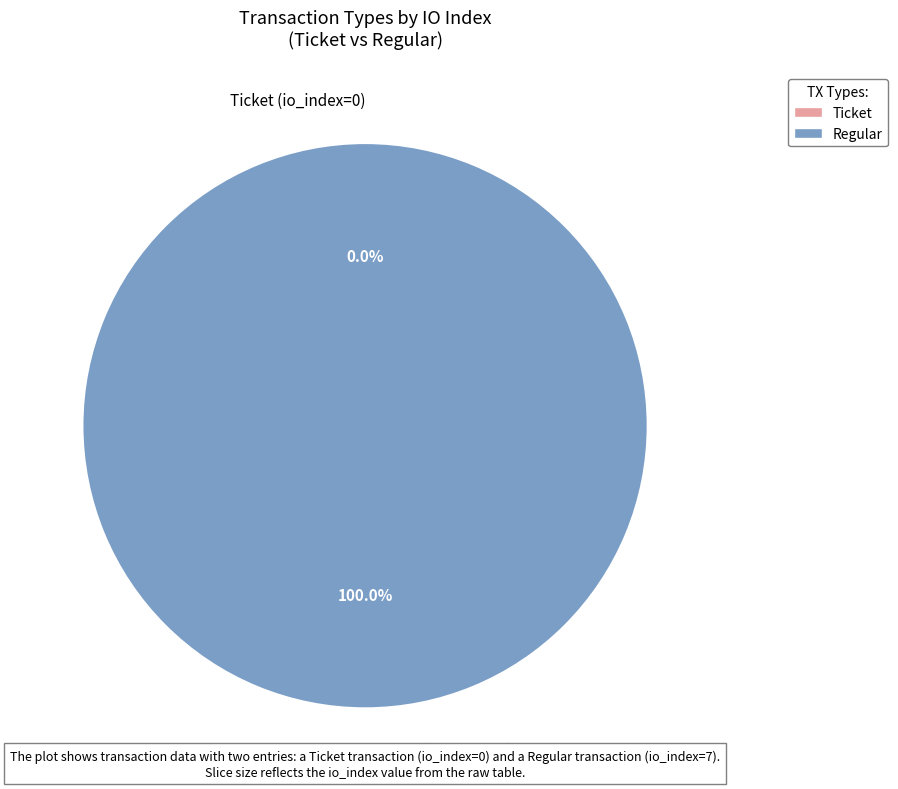

To the nearest percent, what is the average slice percentage?

50%